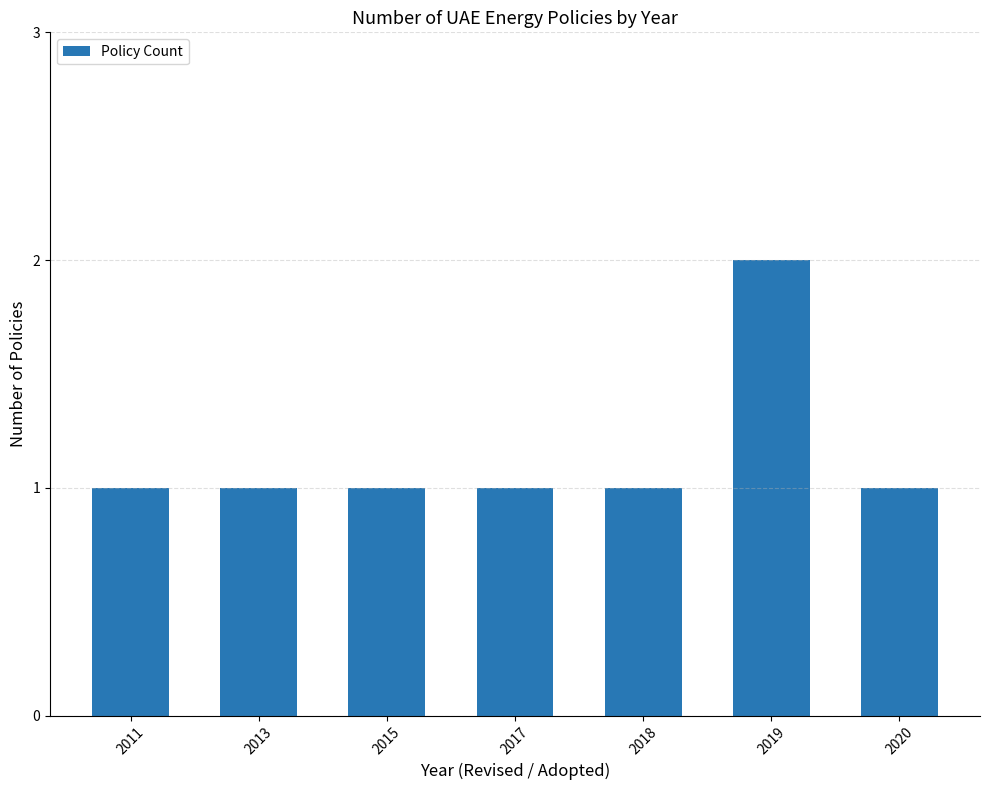

How many distinct data groups are displayed?

1